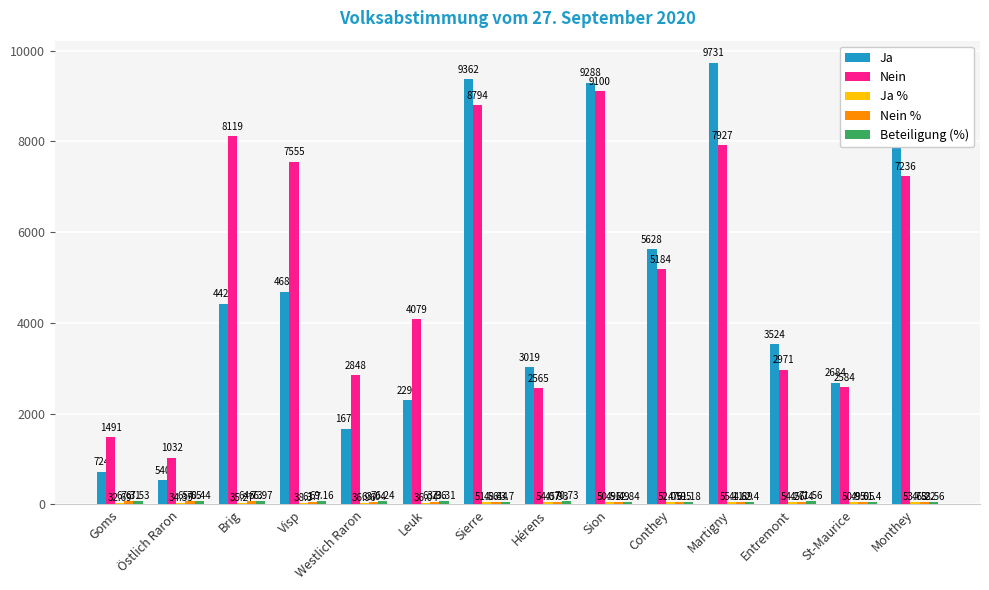

How many groups of bars are there?

14